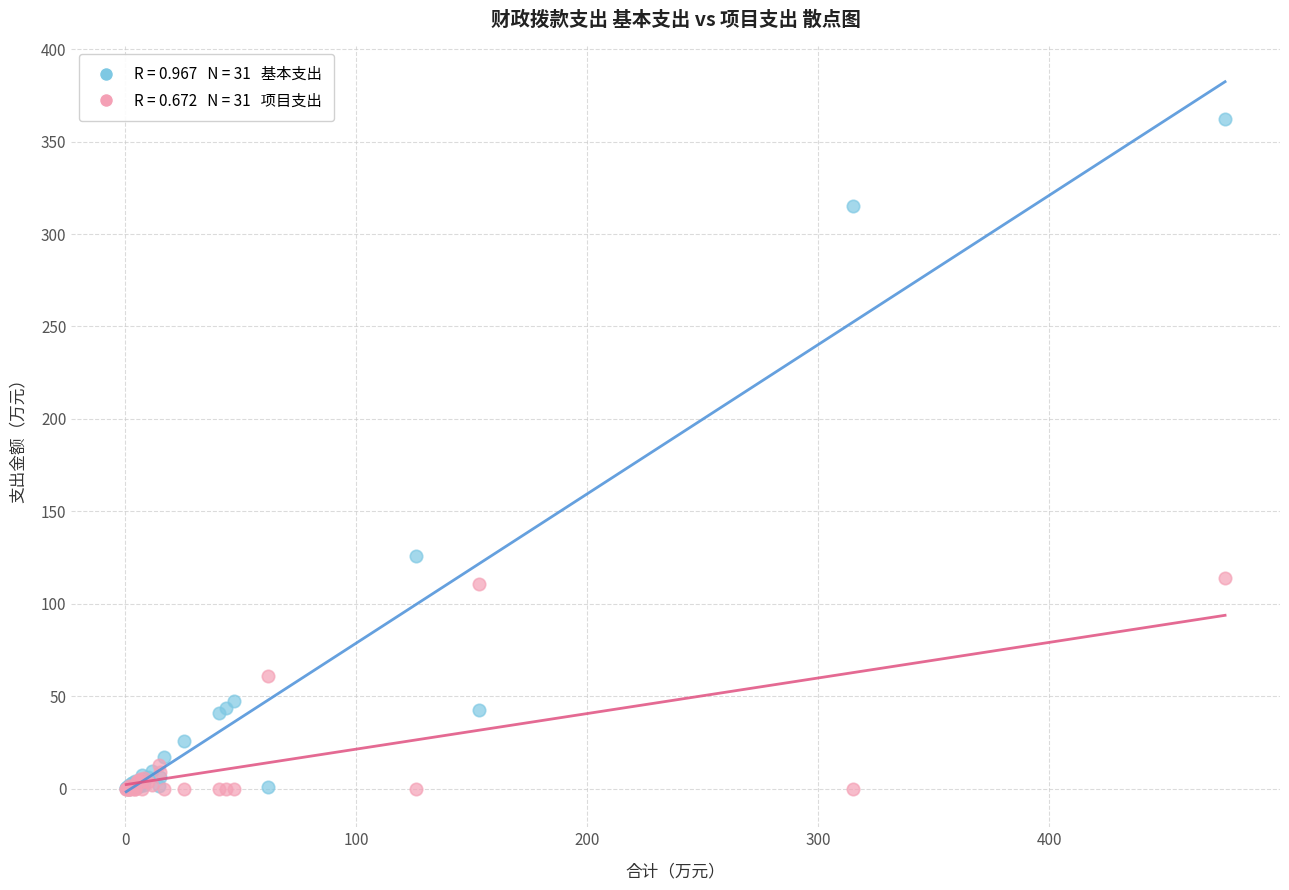

Across all series, what Y value is closest to 181?

126.0